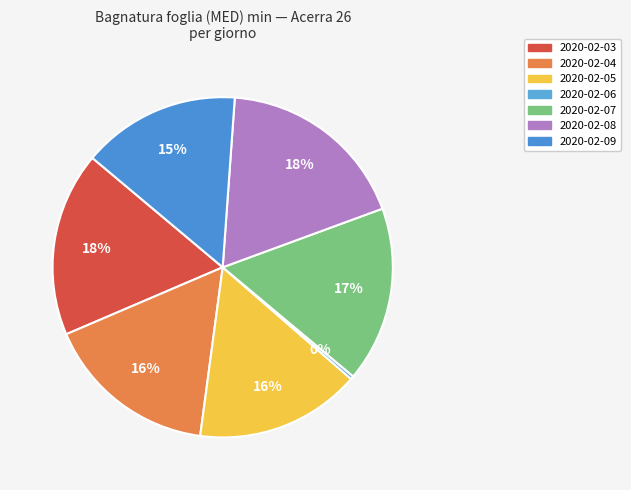

What is the ratio of the value at 2020-02-05 to the value at 2020-02-08?

0.9